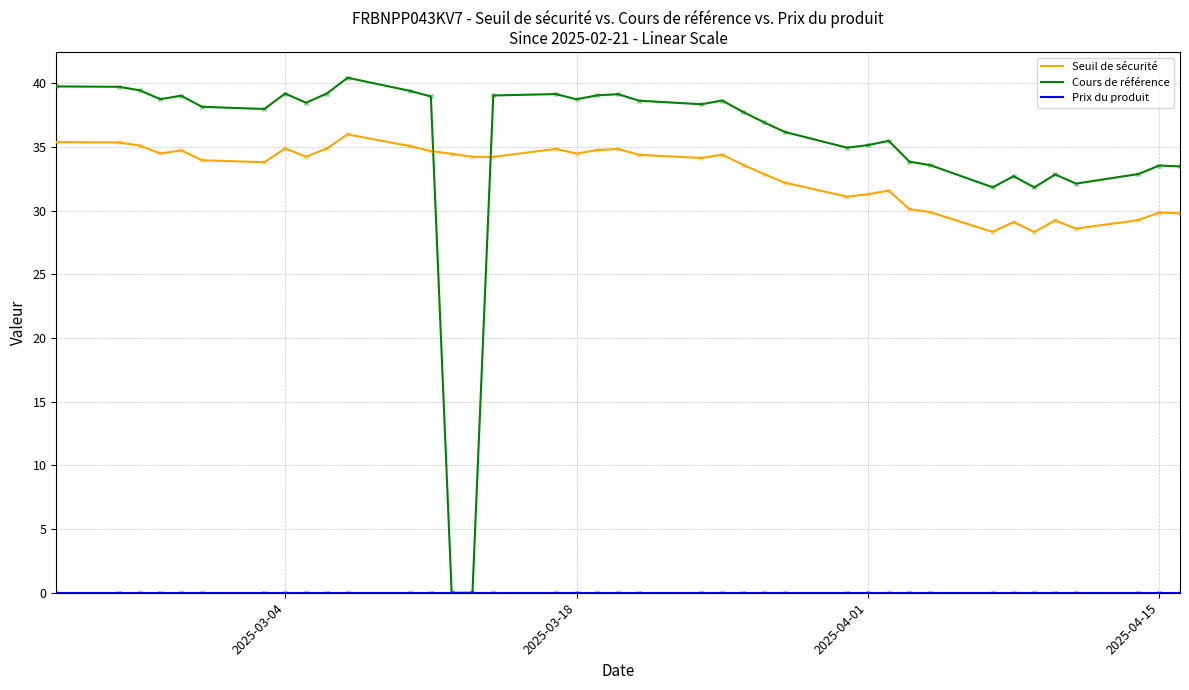

Which series has the largest range (max minus min)?

Cours de référence